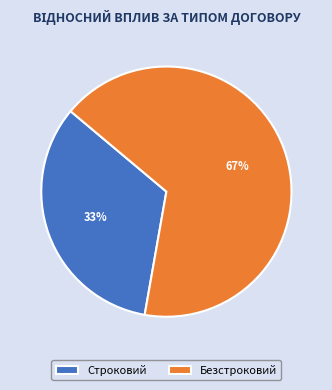

What is the largest slice in the pie chart?

Безстроковий